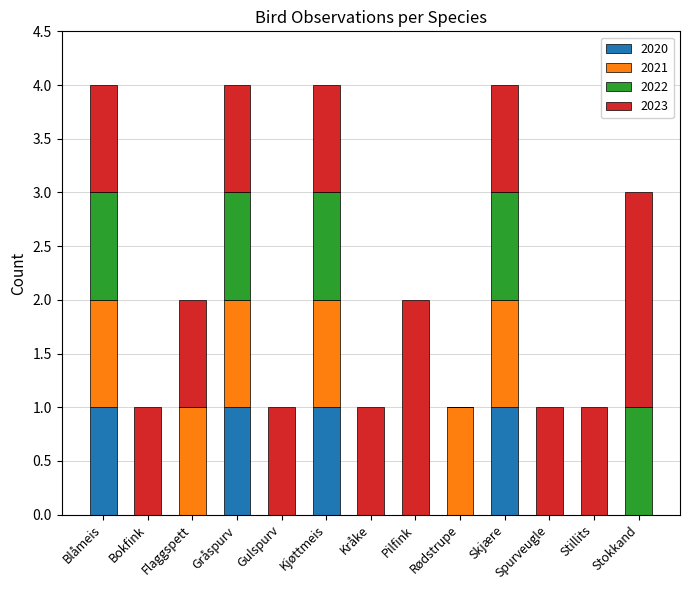

What is the total value across all series at Stokkand?

3